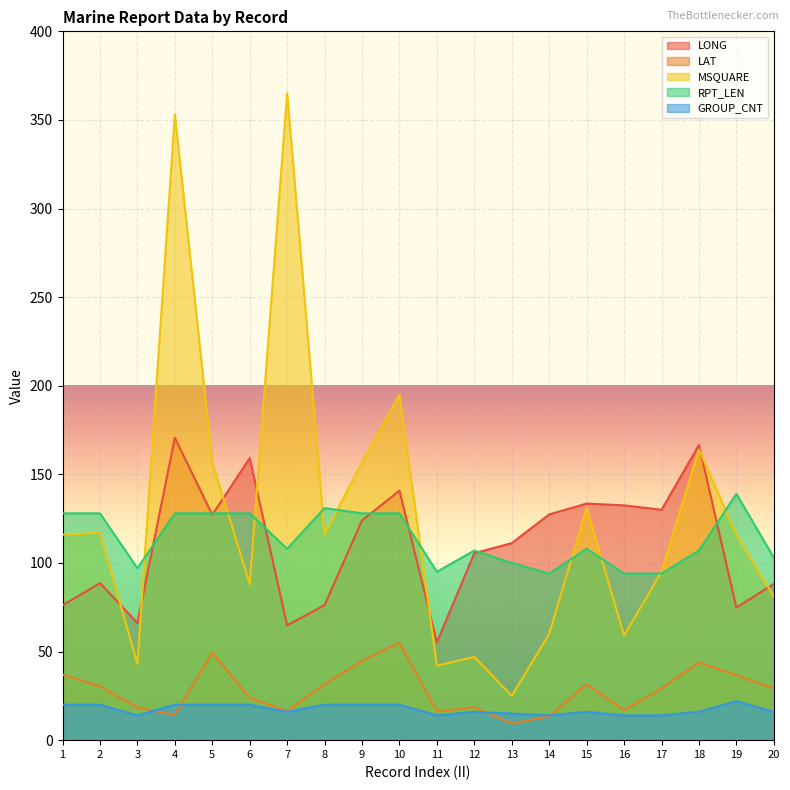

True or false: LONG and GROUP_CNT cross at least once.

False